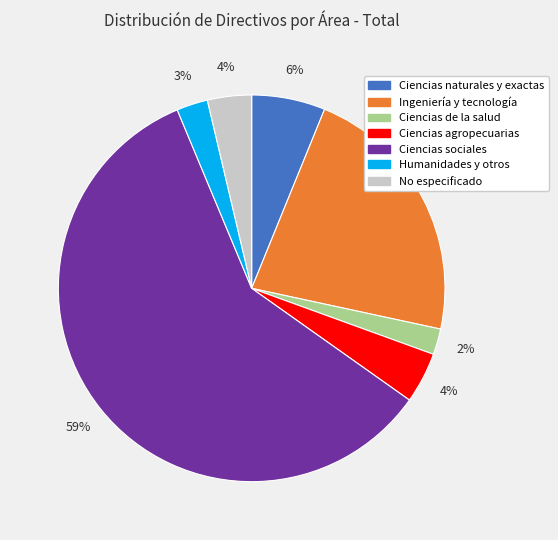

To the nearest percent, what portion does No especificado represent?

4%